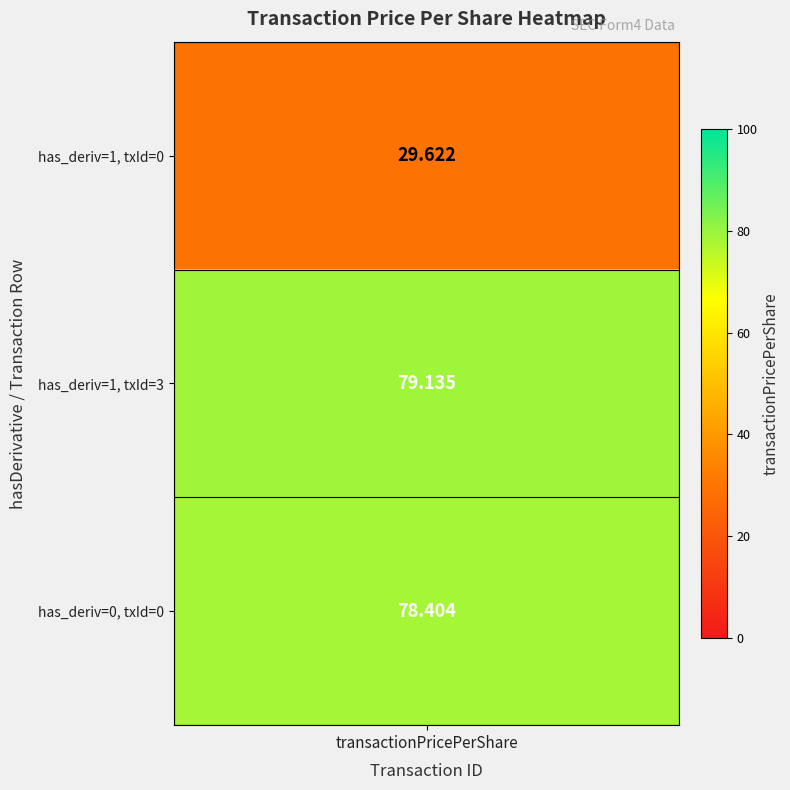

True or false: 0 has a value of 36.1 at 2.

False